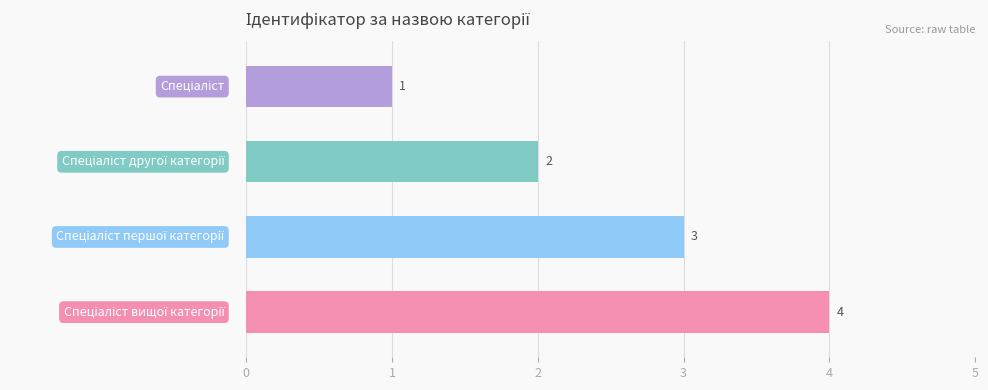

What is the difference between the maximum and second lowest values?

2